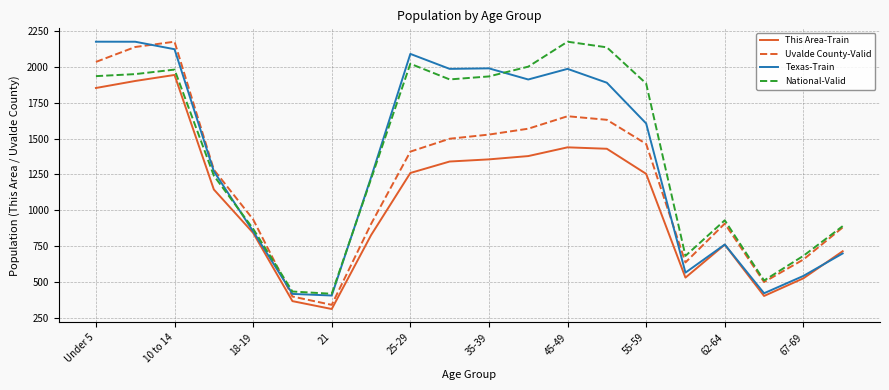

What is the maximum value for This Area-Train?

1944.0